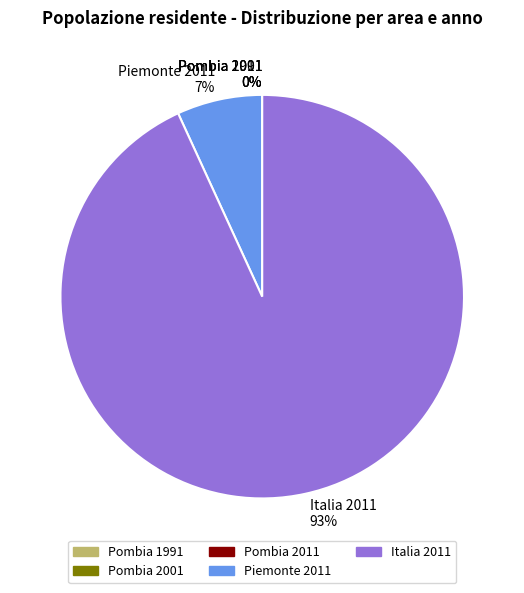

Which category has the biggest portion of the pie?

Italia 2011